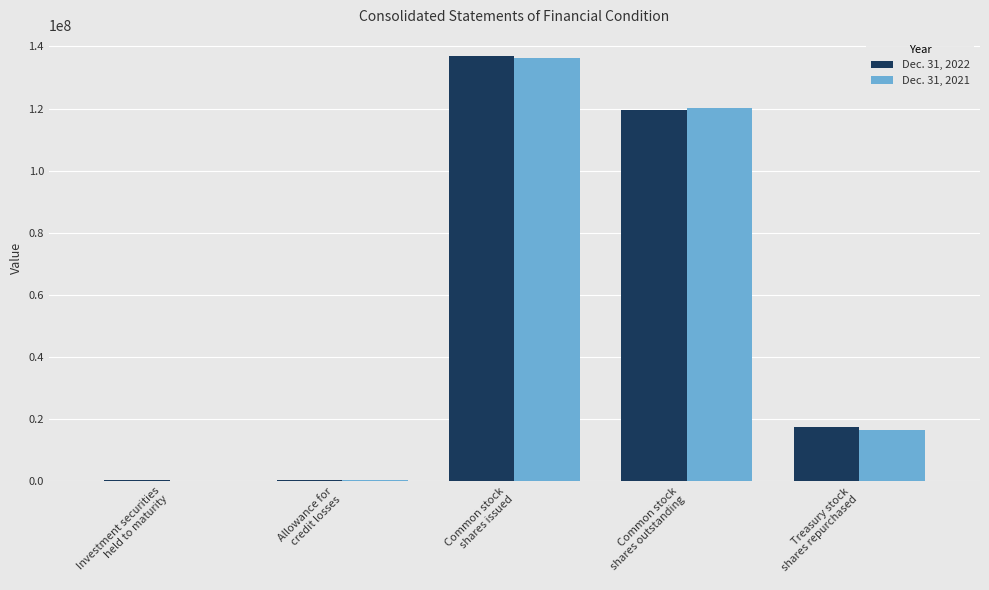

Are the bars grouped side by side (vs. stacked)?

Yes